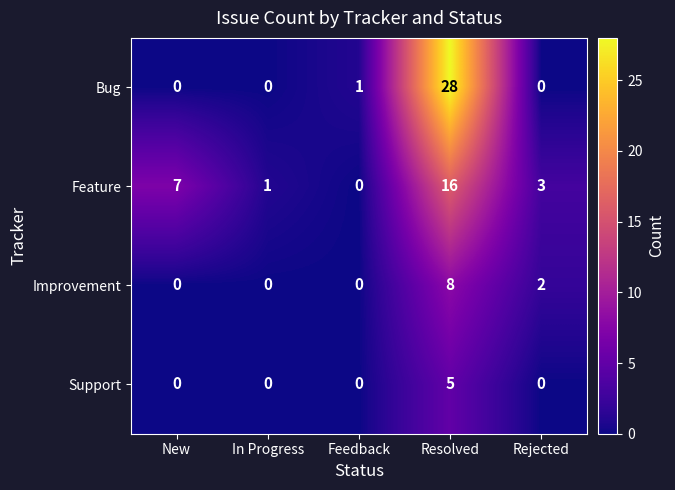

Which series has the widest spread of values?

Bug